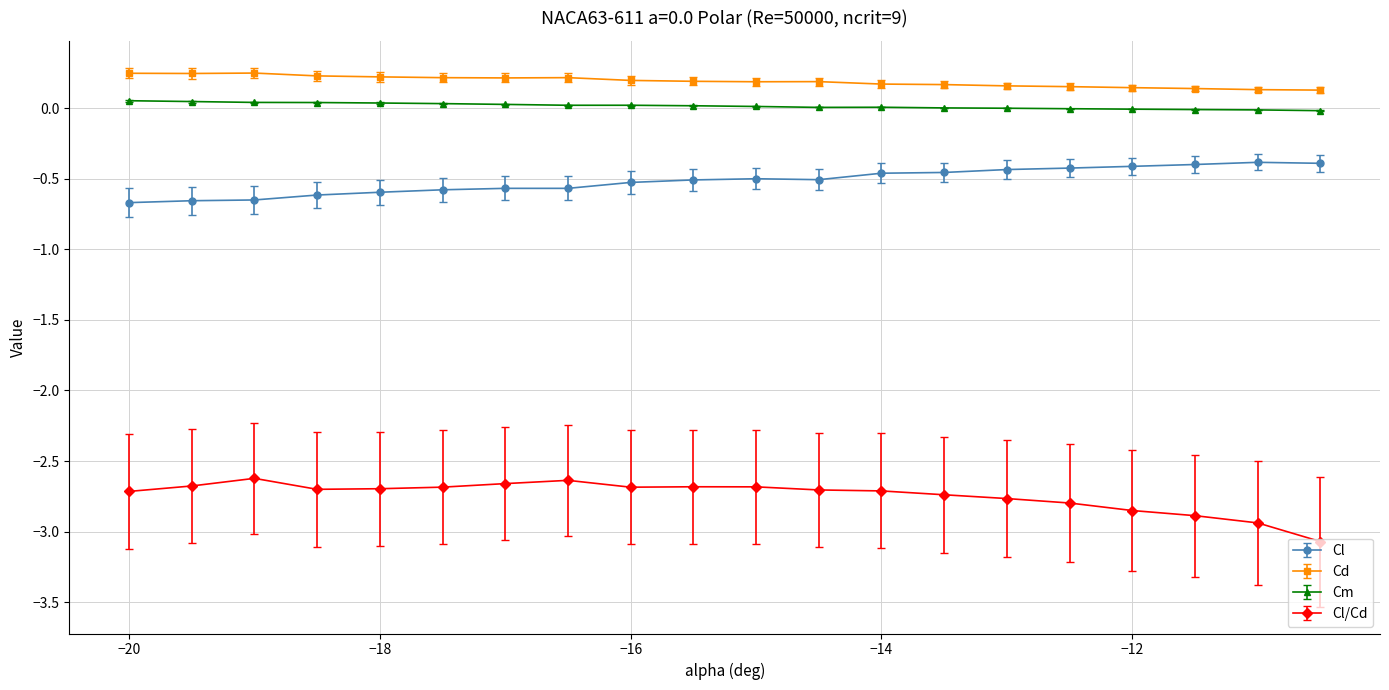

What is the highest value of the Cl series?

-0.4